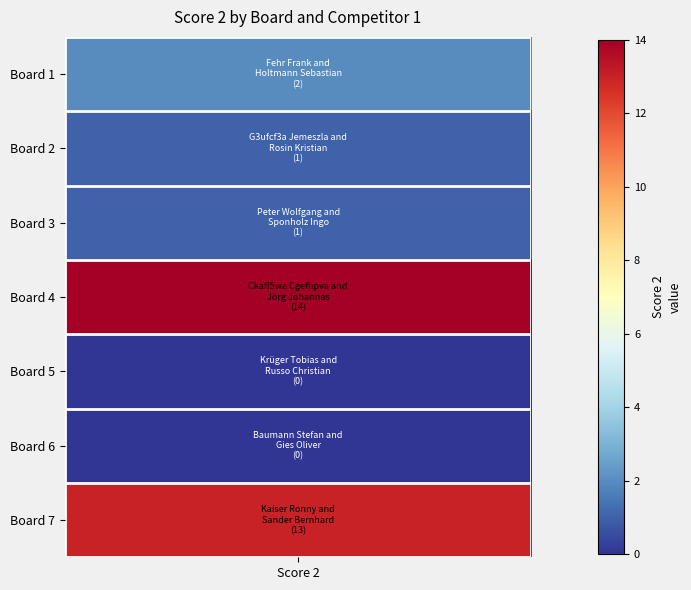

Is it true that the value at Score 2 is 2?

True